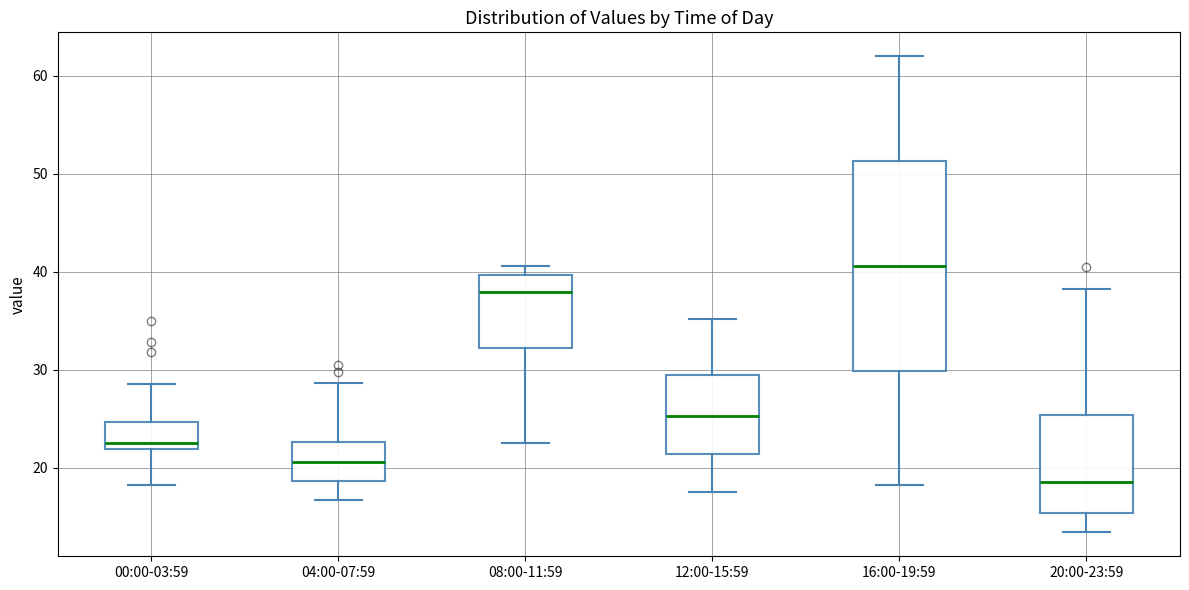

Reading left to right, transcribe this box plot: for each box, give where its median line is, the range the box spans, and where its two whiskers end, as read against the y-axis. The values are not printed on the chart, so give them approximately, as read against the axis.

00:00-03:59: median 22 (just above the box's lower edge), box 22 to 25, whiskers 18 to 29
04:00-07:59: median 21, box 19 to 23, whiskers 17 to 29
08:00-11:59: median 38, box 32 to 40, whiskers 23 to 41
12:00-15:59: median 25, box 21 to 29, whiskers 18 to 35
16:00-19:59: median 41, box 30 to 51, whiskers 18 to 62
20:00-23:59: median 19, box 15 to 25, whiskers 13 to 38